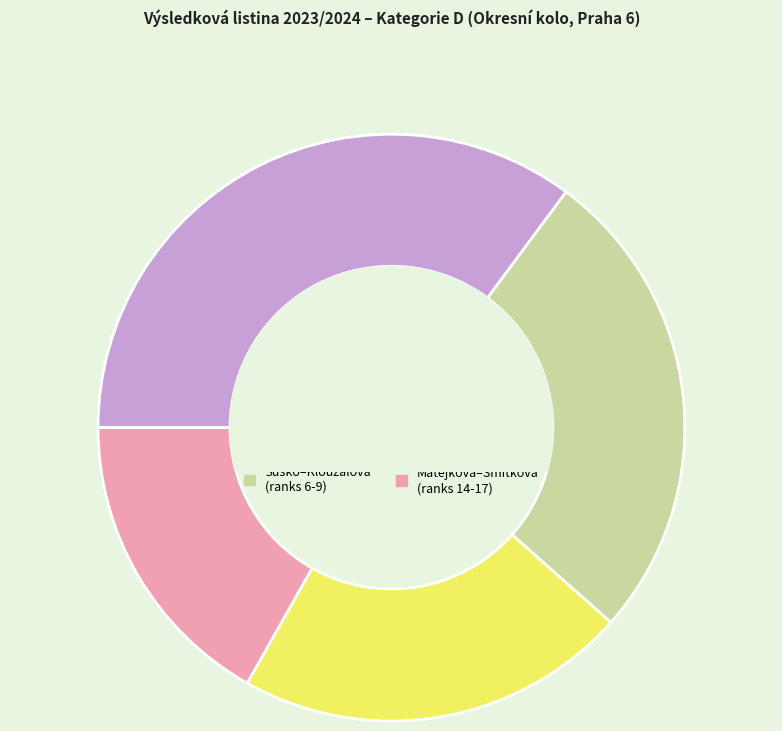

Which slice is the largest?

Drul, Matviy and top 4